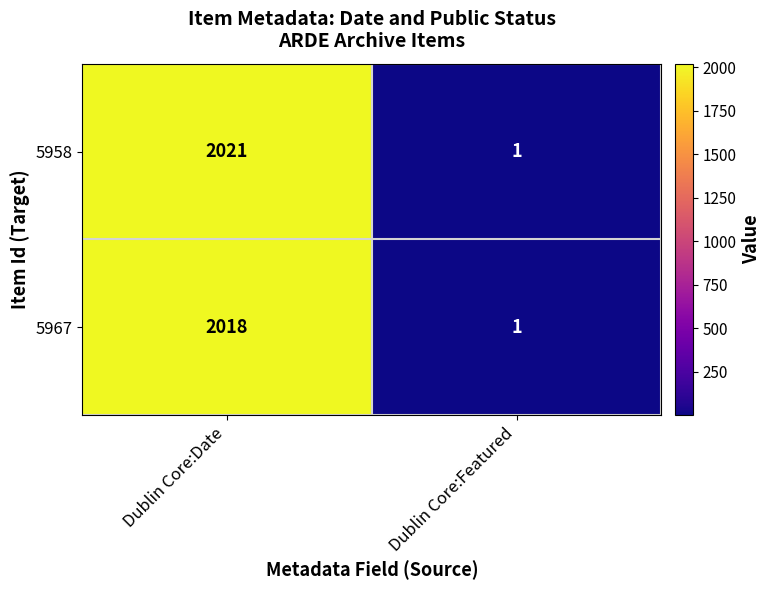

List the series in order of their overall mean, lowest first.

5967, 5958